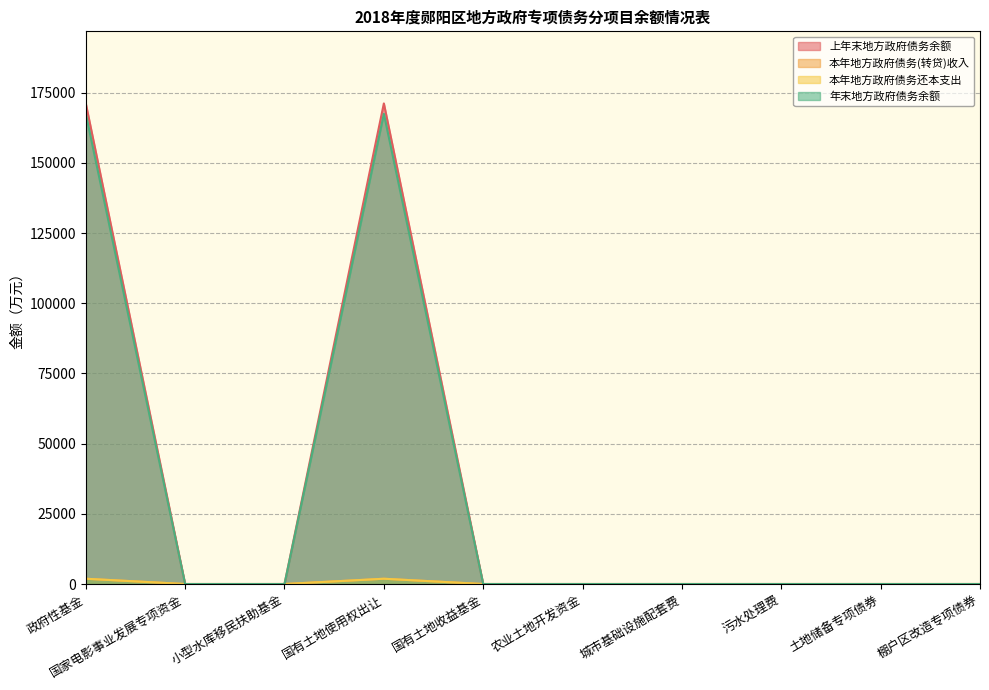

What is the greatest value displayed?

171150